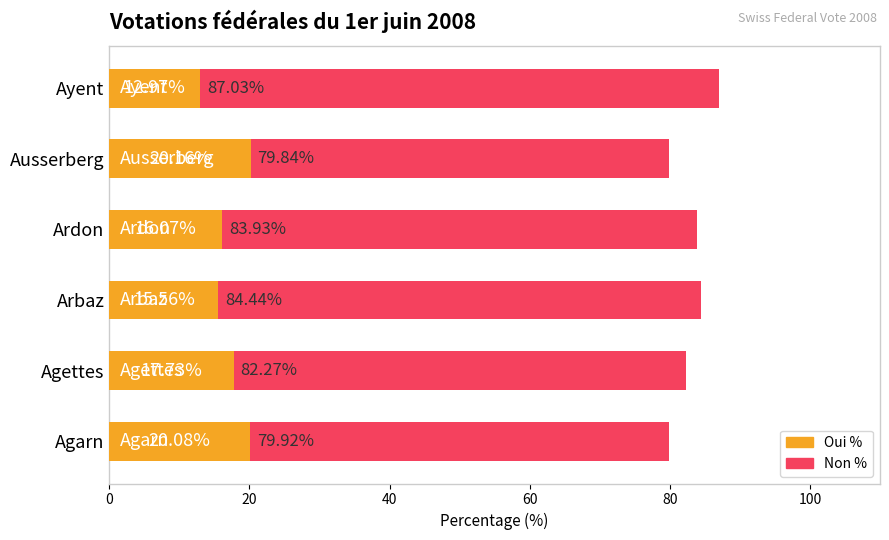

How many data points in Non % are above 83?

3